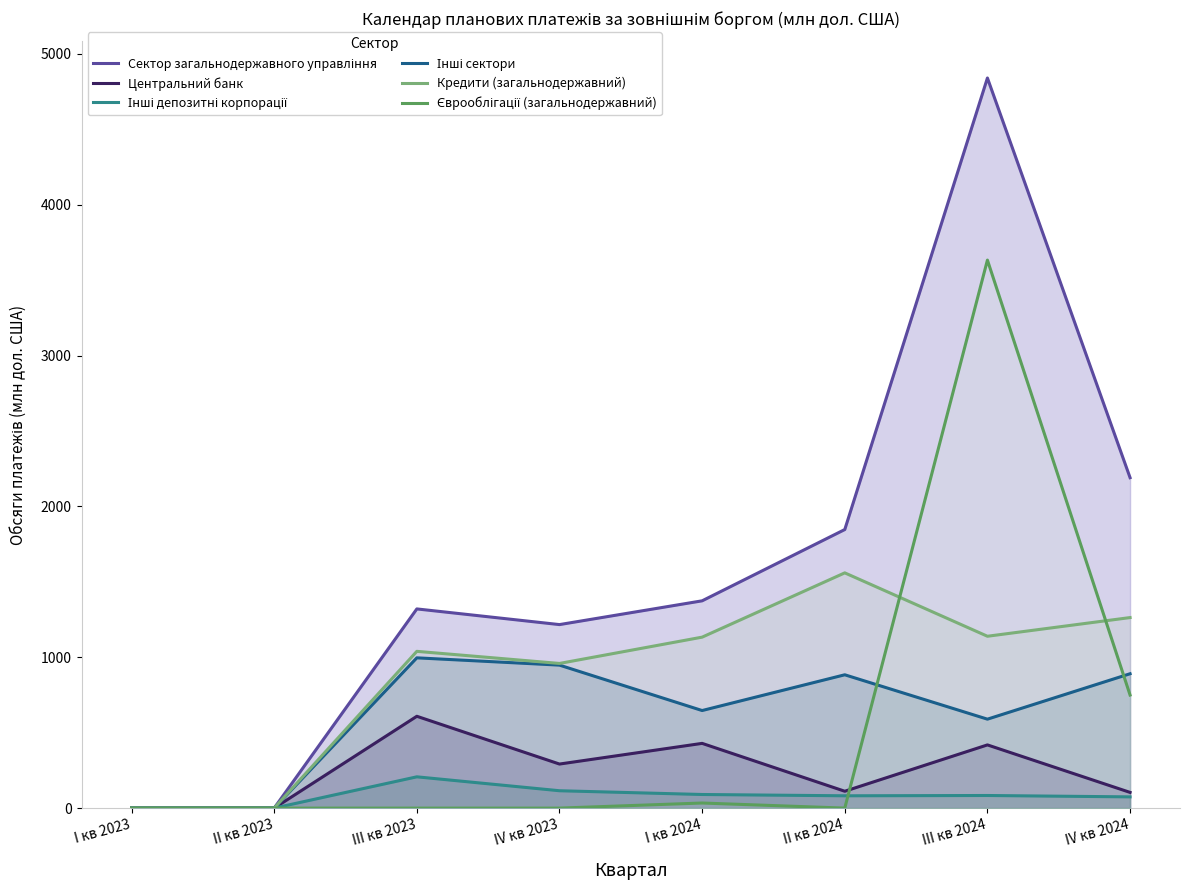

How many lines are shown in the chart?

6